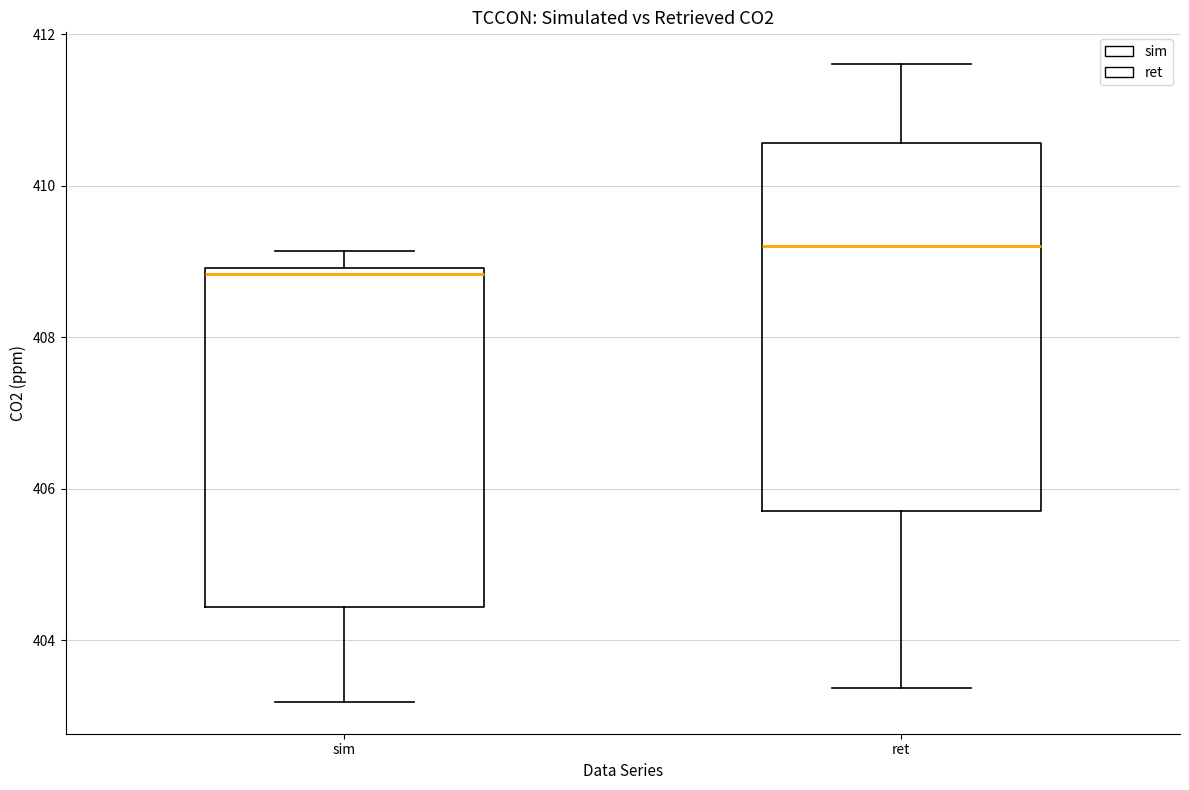

Reading left to right, transcribe this box plot: for each box, give where its median line is, the range the box spans, and where its two whiskers end, as read against the y-axis. The values are not printed on the chart, so give them approximately, as read against the axis.

sim: median 408.8, box 404.4 to 409.0, whiskers 403.2 to 409.2
ret: median 409.2, box 405.8 to 410.6, whiskers 403.4 to 411.6